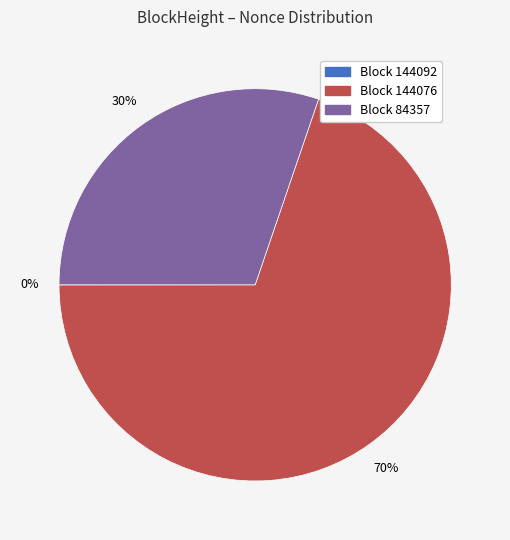

Is there any slice that represents more than half of the pie?

Yes